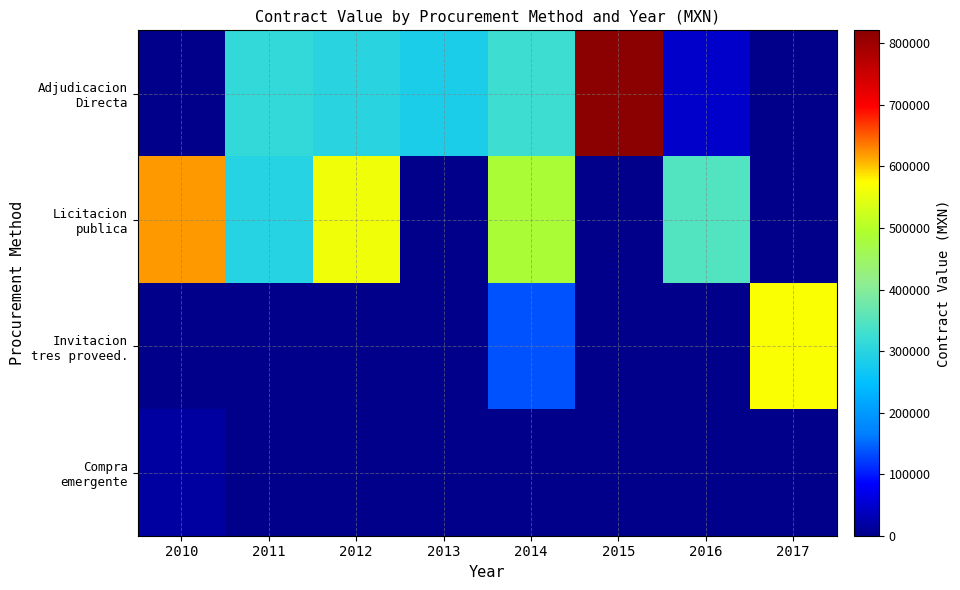

Between 2011 and 2014, which is larger?

2014